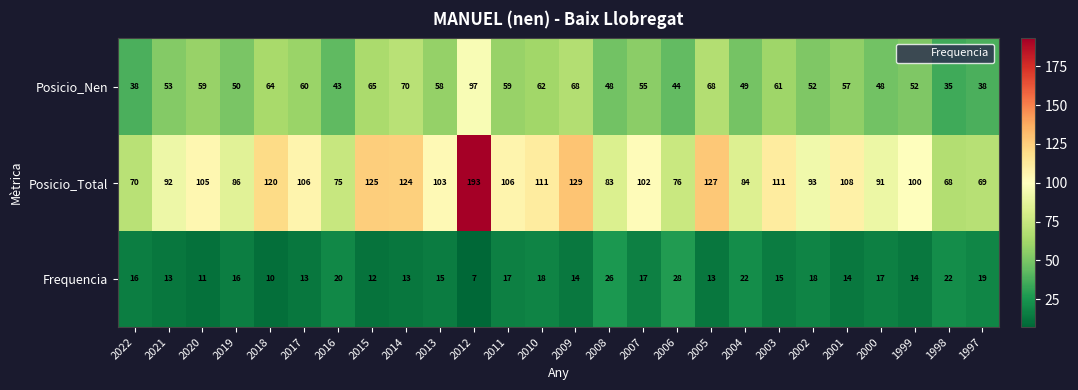

Rank the series by their average value, from highest to lowest.

Posicio_Total, Posicio_Nen, Frequencia